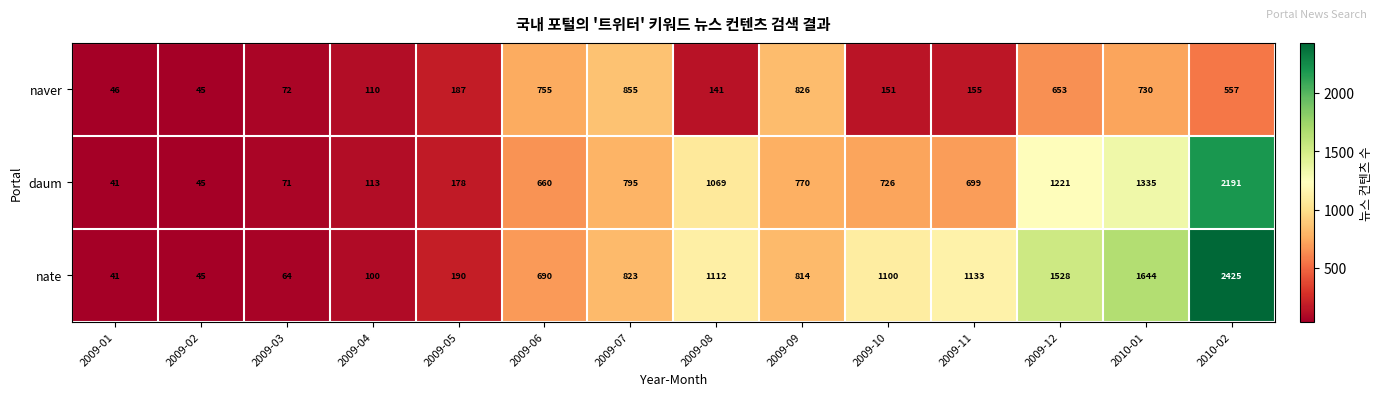

At which category does the chart reach its minimum across all series?

2009-01